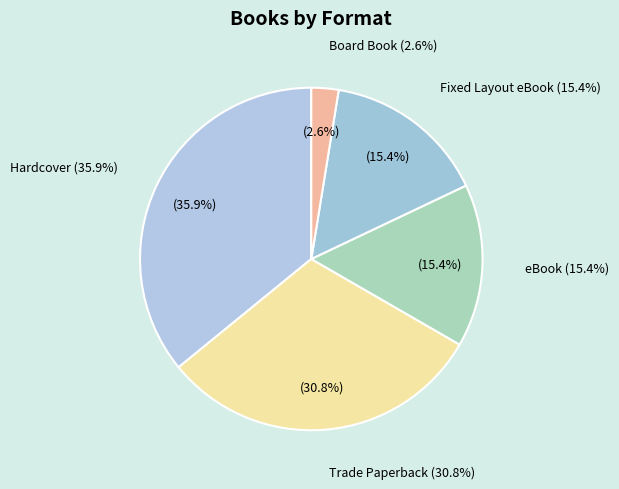

Which has a higher value, Hardcover or Fixed Layout eBook?

Hardcover